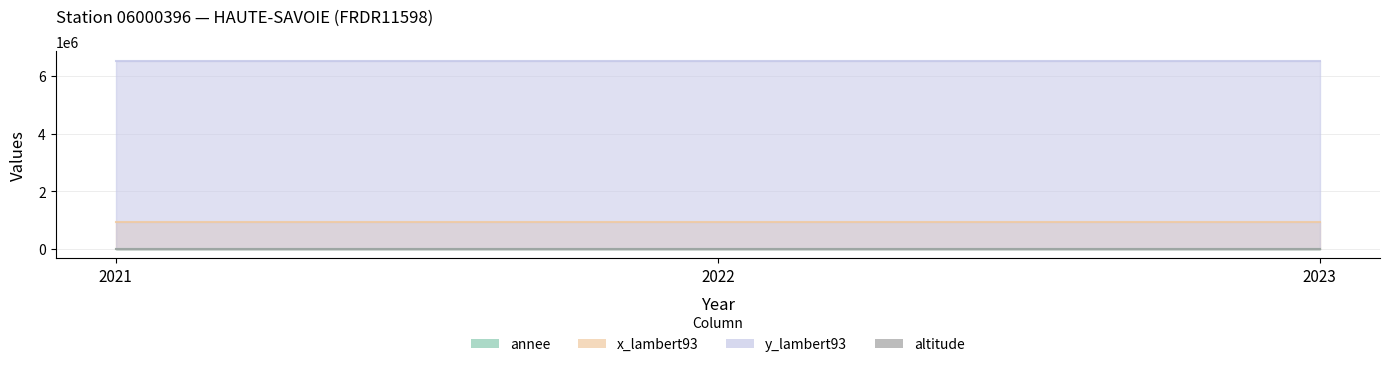

How many lines are shown in the chart?

4